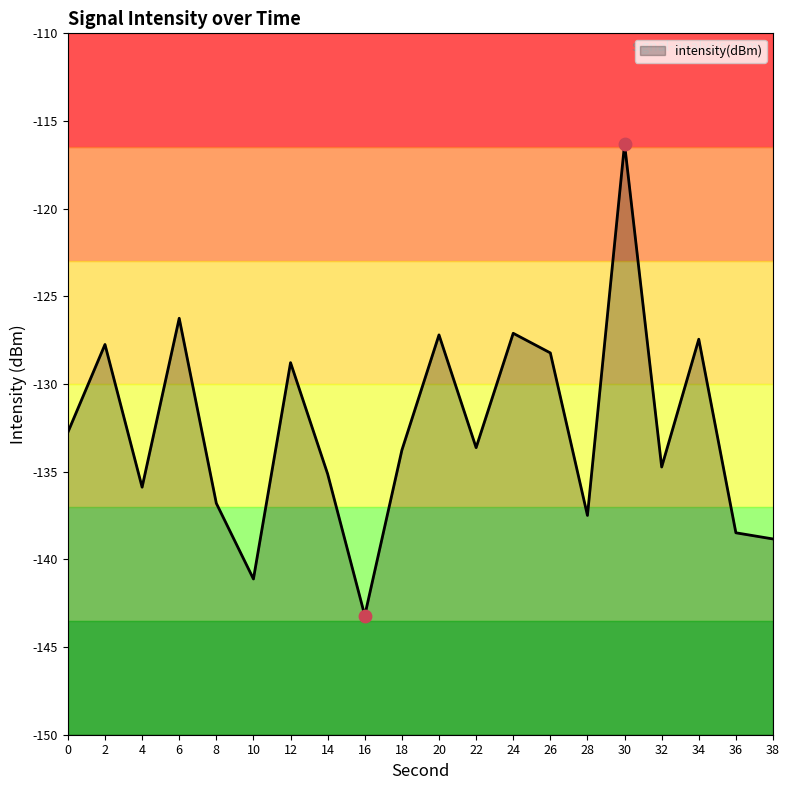

What is the change in value from 14 to 16?

-8.1